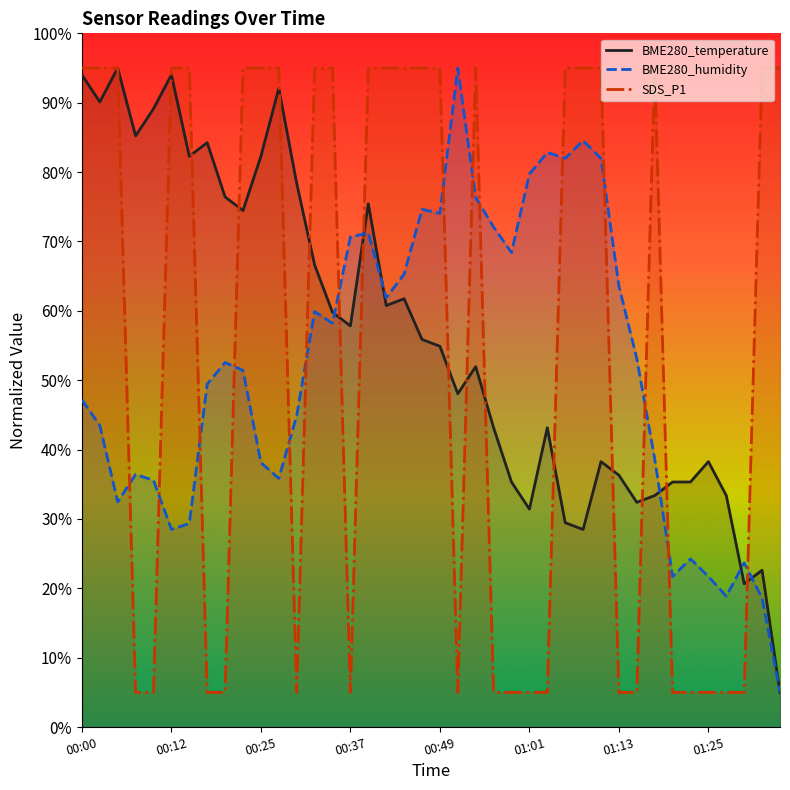

What is the difference between the highest and lowest values at 00:25?

56.9